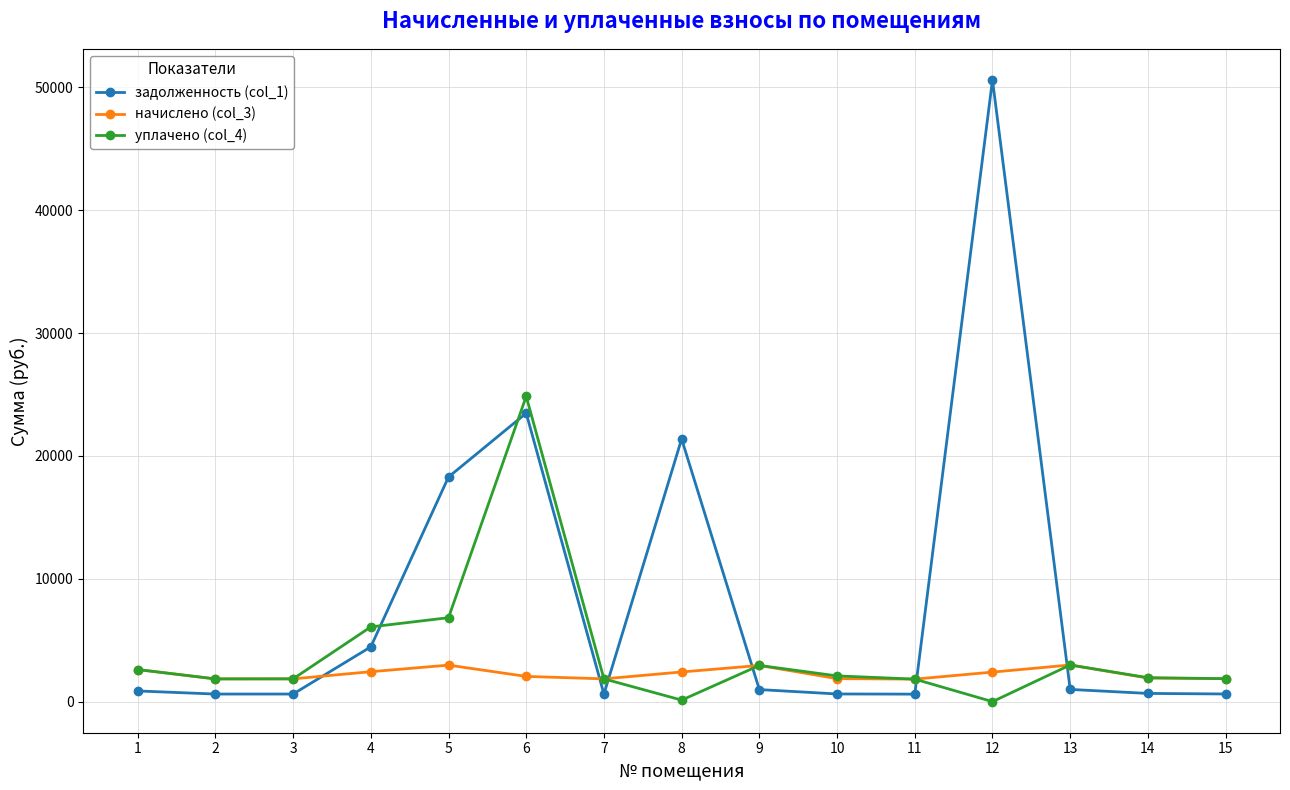

How many categories are shown in the chart?

15